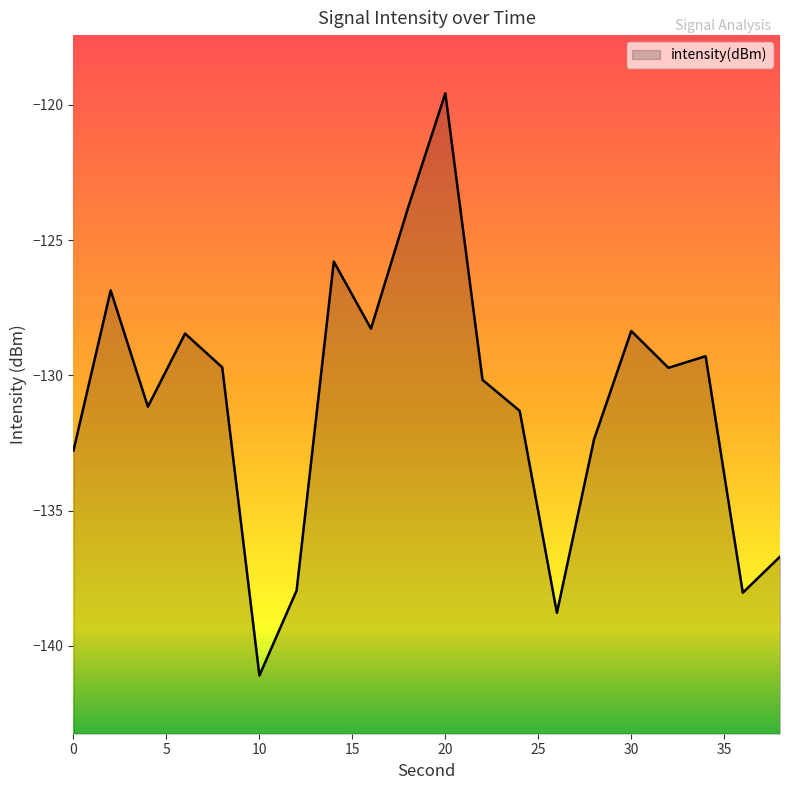

Where is the first local maximum?

2